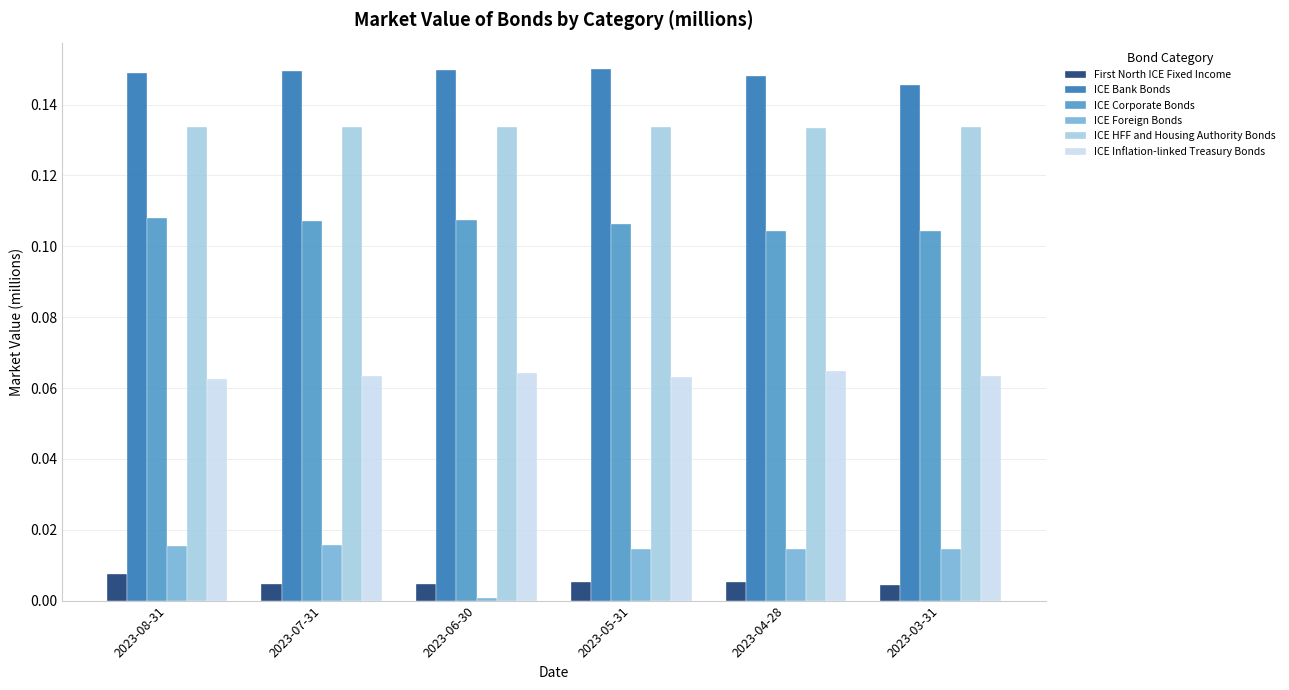

How many bars are there in each group?

6